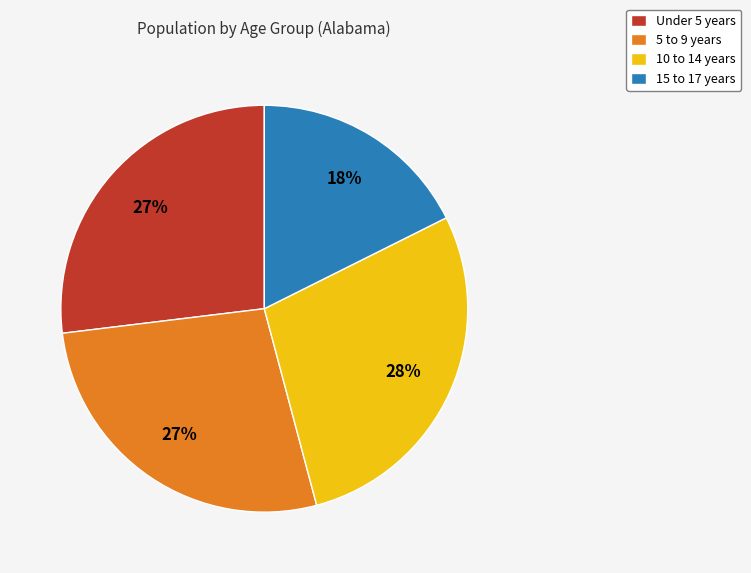

Which slice is the smallest?

15 to 17 years